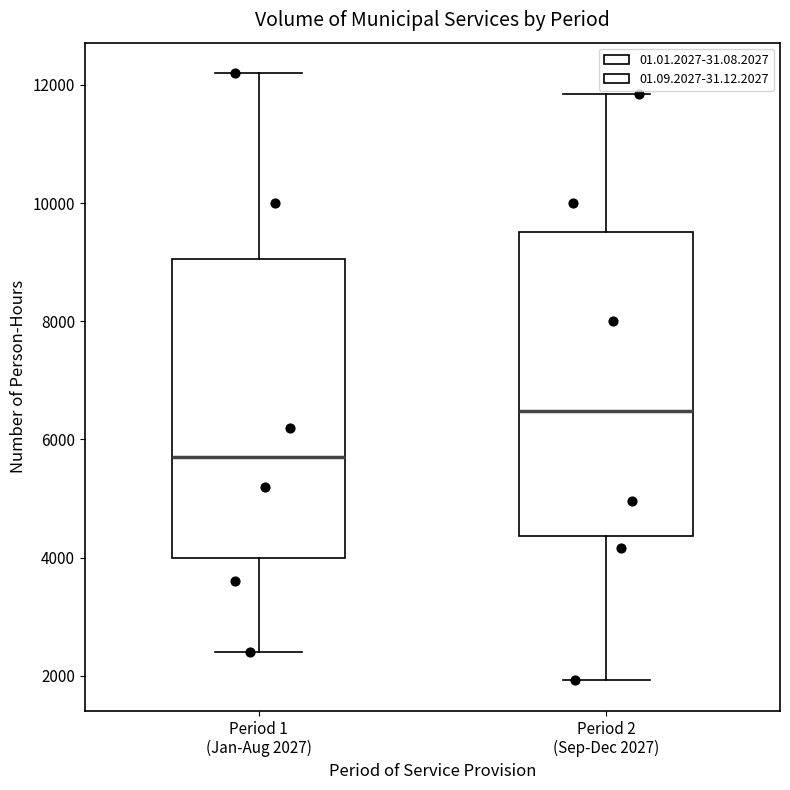

Reading left to right, transcribe this box plot: for each box, give where its median line is, the range the box spans, and where its two whiskers end, as read against the y-axis. The values are not printed on the chart, so give them approximately, as read against the axis.

Period 1 (Jan-Aug 2027): median 5800, box 4000 to 9000, whiskers 2400 to 12200
Period 2 (Sep-Dec 2027): median 6400, box 4400 to 9600, whiskers 2000 to 11800